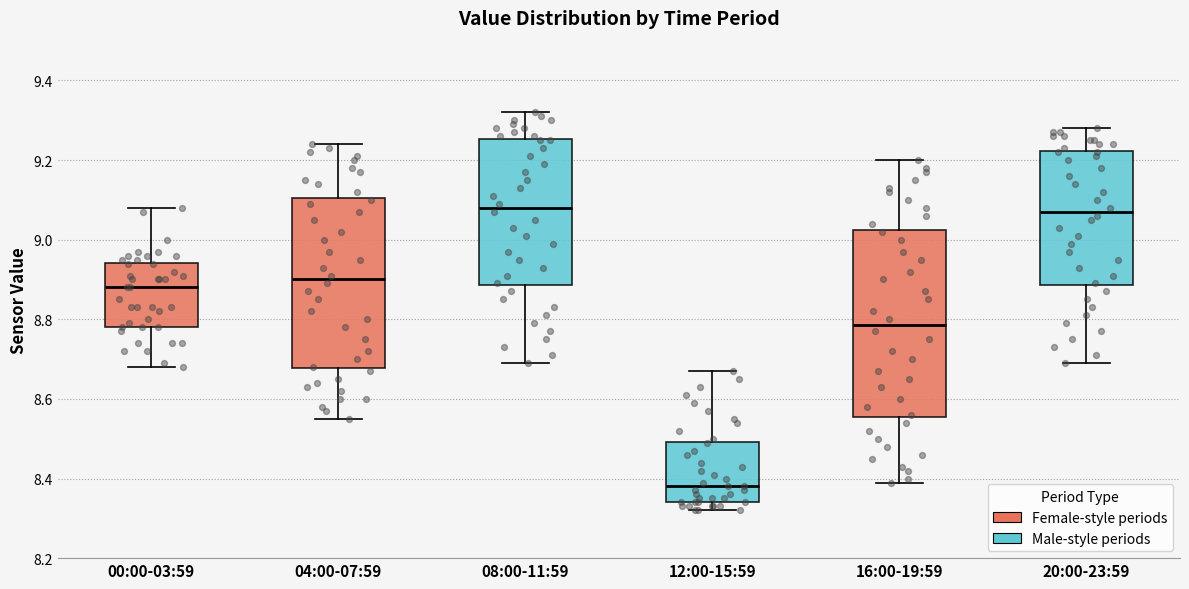

Reading left to right, transcribe this box plot: for each box, give where its median line is, the range the box spans, and where its two whiskers end, as read against the y-axis. The values are not printed on the chart, so give them approximately, as read against the axis.

00:00-03:59: median 8.88, box 8.78 to 8.94, whiskers 8.68 to 9.08
04:00-07:59: median 8.90, box 8.68 to 9.10, whiskers 8.56 to 9.24
08:00-11:59: median 9.08, box 8.88 to 9.26, whiskers 8.70 to 9.32
12:00-15:59: median 8.38, box 8.34 to 8.50, whiskers 8.32 to 8.68
16:00-19:59: median 8.78, box 8.56 to 9.02, whiskers 8.40 to 9.20
20:00-23:59: median 9.08, box 8.88 to 9.22, whiskers 8.70 to 9.28